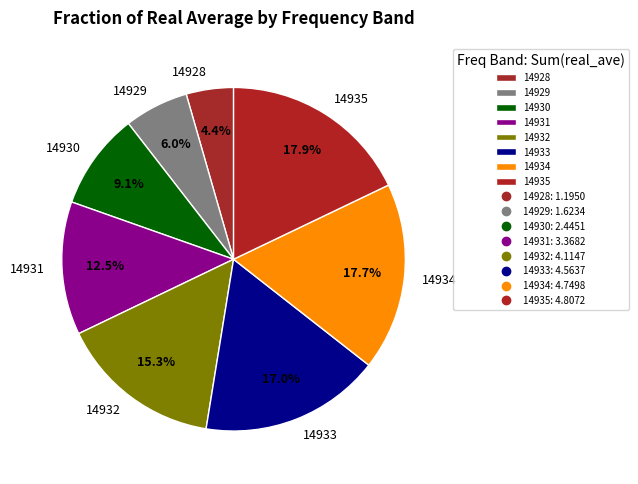

How much of the chart is everything except 14933?

83.0%